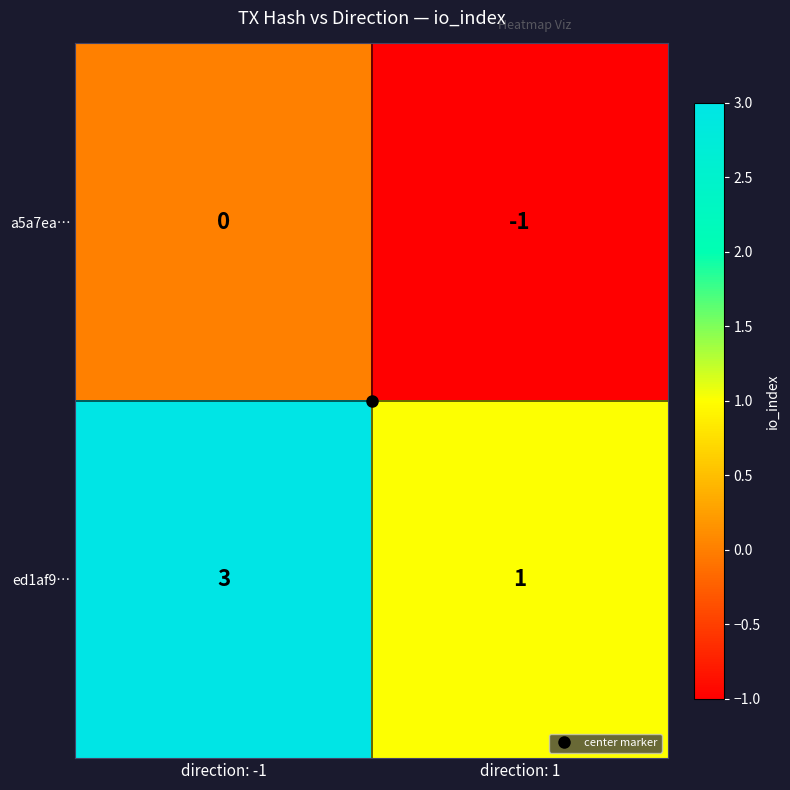

Read the ed1af9… value at direction: -1.

3